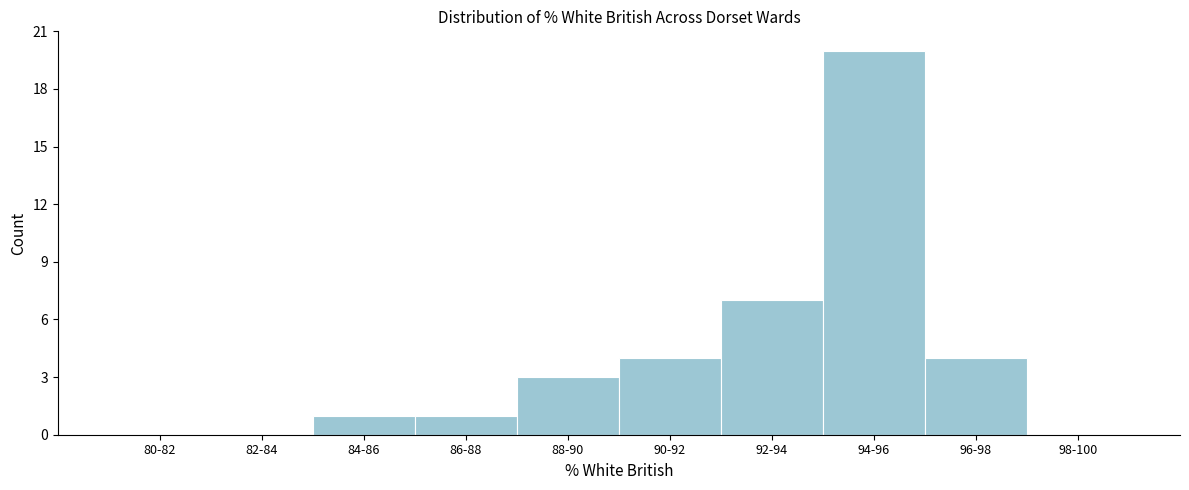

Reading right to left, extract all data points from this chart.

98-100=0	96-98=4	94-96=20	92-94=7	90-92=4	88-90=3	86-88=1	84-86=1	82-84=0	80-82=0